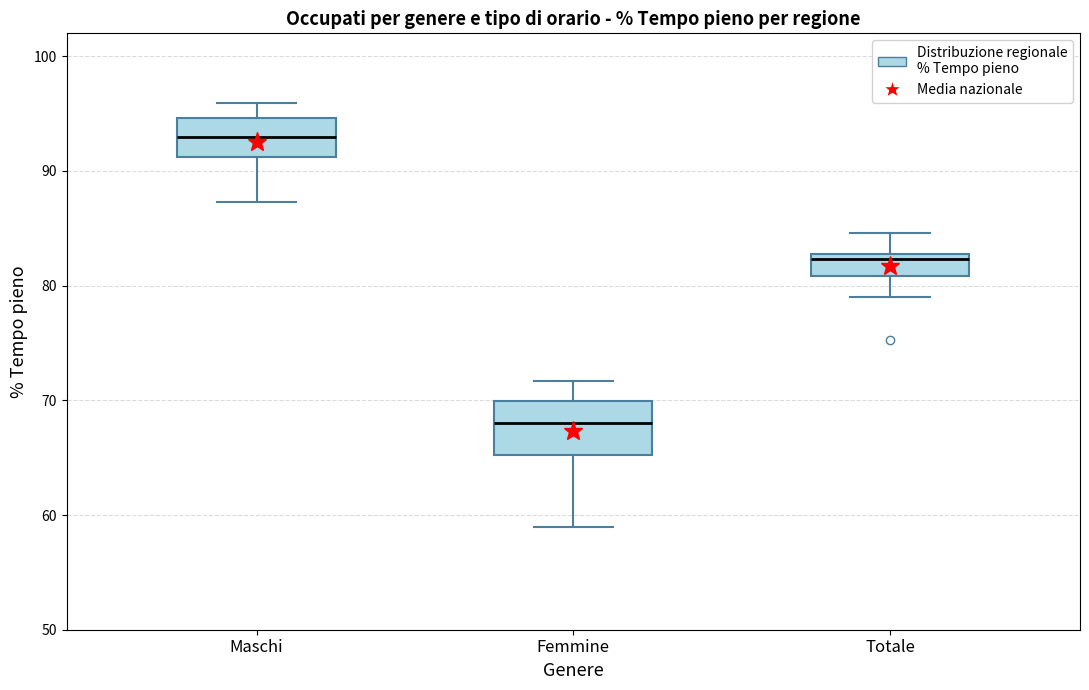

Which box's median line is the lowest?

Femmine